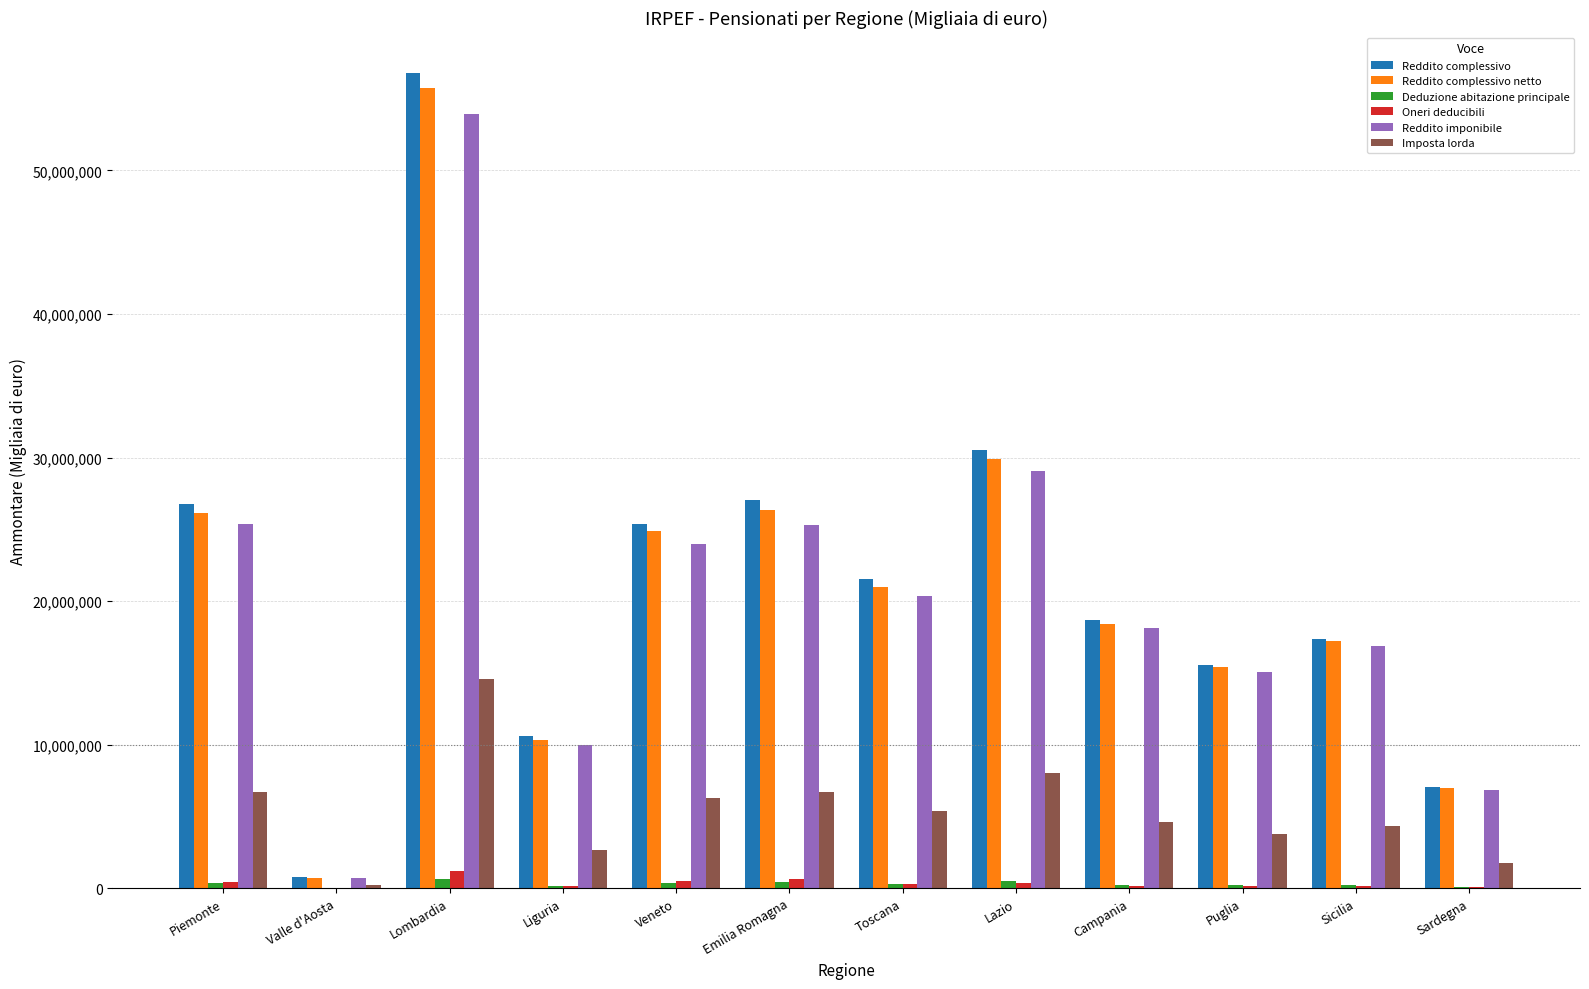

The Reddito imponibile series shows 25543313 at Puglia. True or false?

False